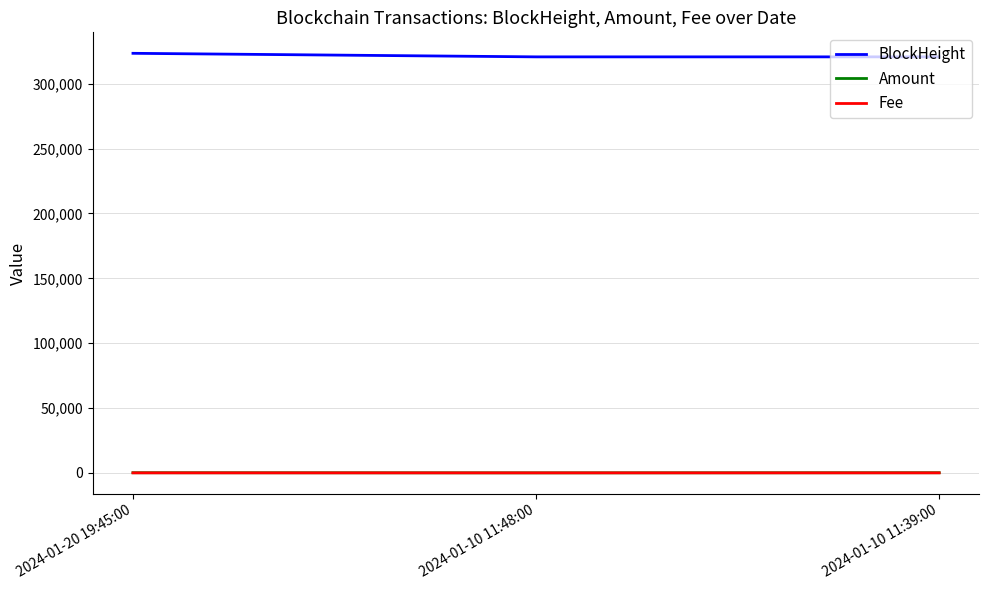

Which series has the largest total across all categories?

BlockHeight